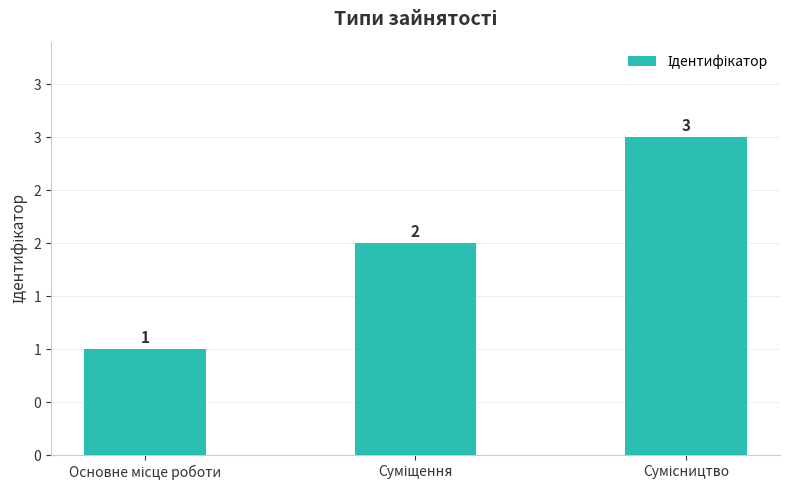

What is the maximum value shown in the chart?

3